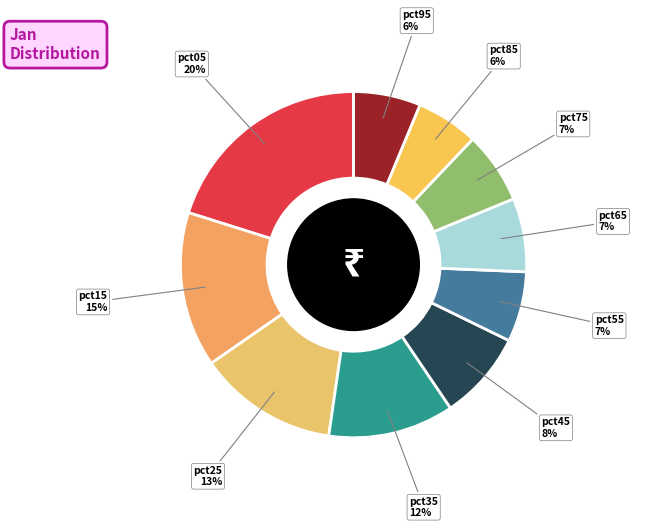

Which category has the biggest portion of the pie?

pct05